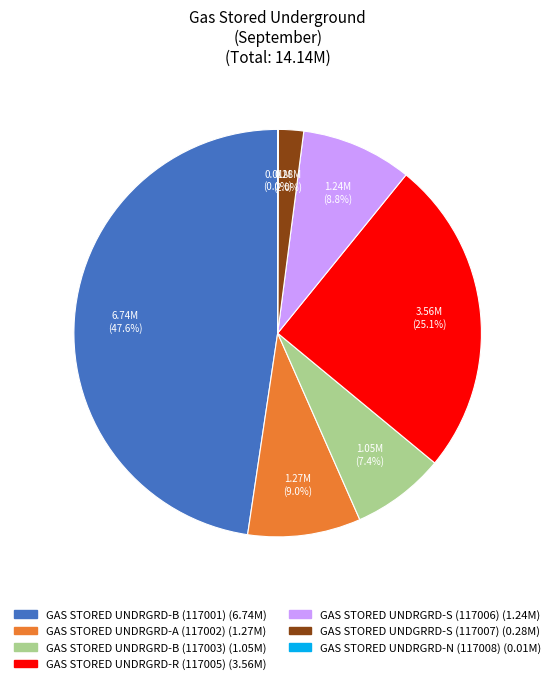

What portion of the pie excludes GAS STORED UNDRGRD-A (117002)?

91.0%